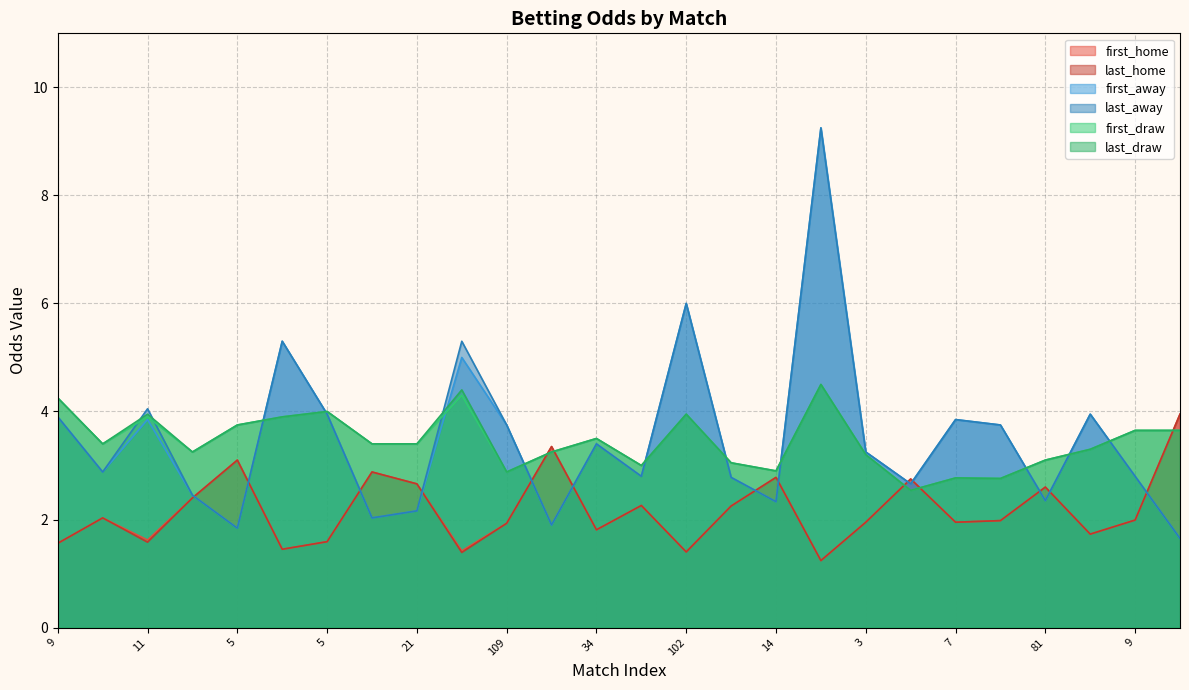

Between 13 and 3, which is larger?

3